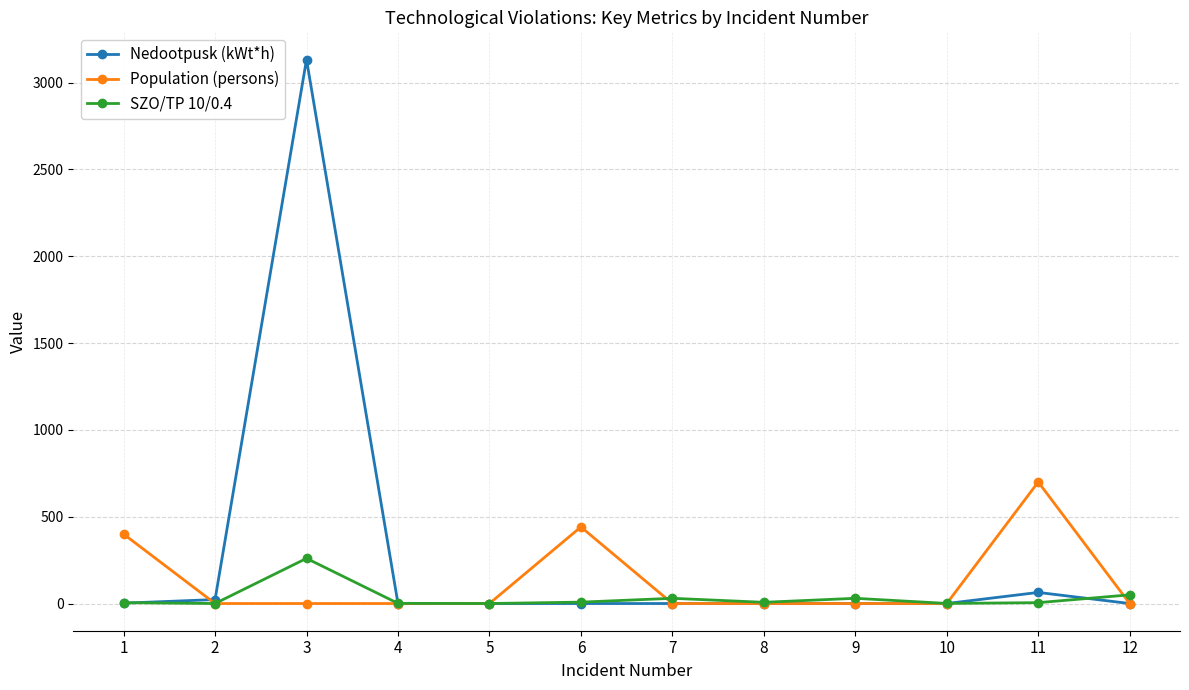

True or false: Population (persons) has more than 0 interior local peaks.

True